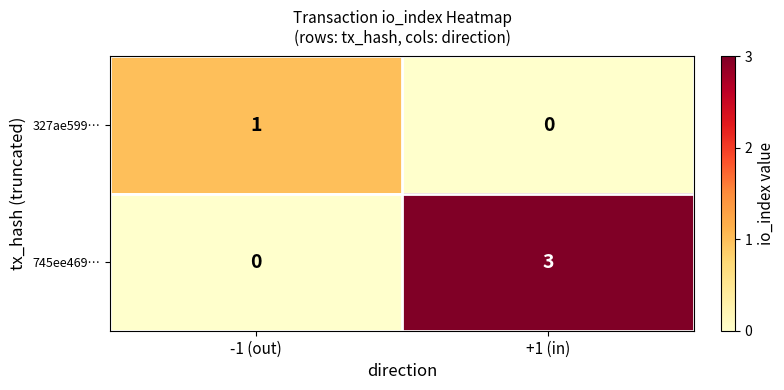

Is it true that 745ee469… equals 4 at +1 (in)?

False